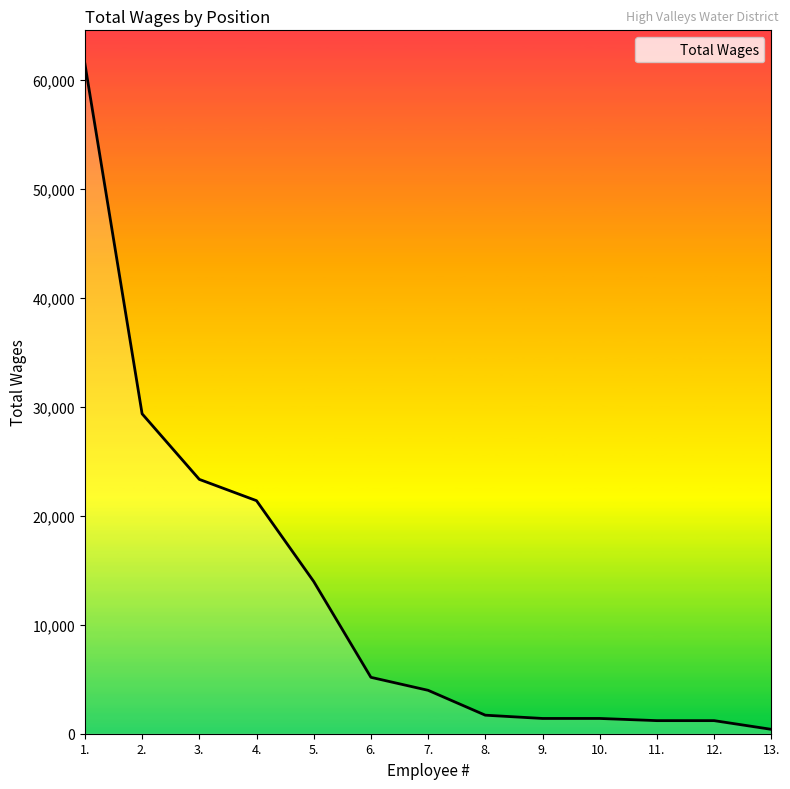

The value at 2. is 29344. True or false?

True